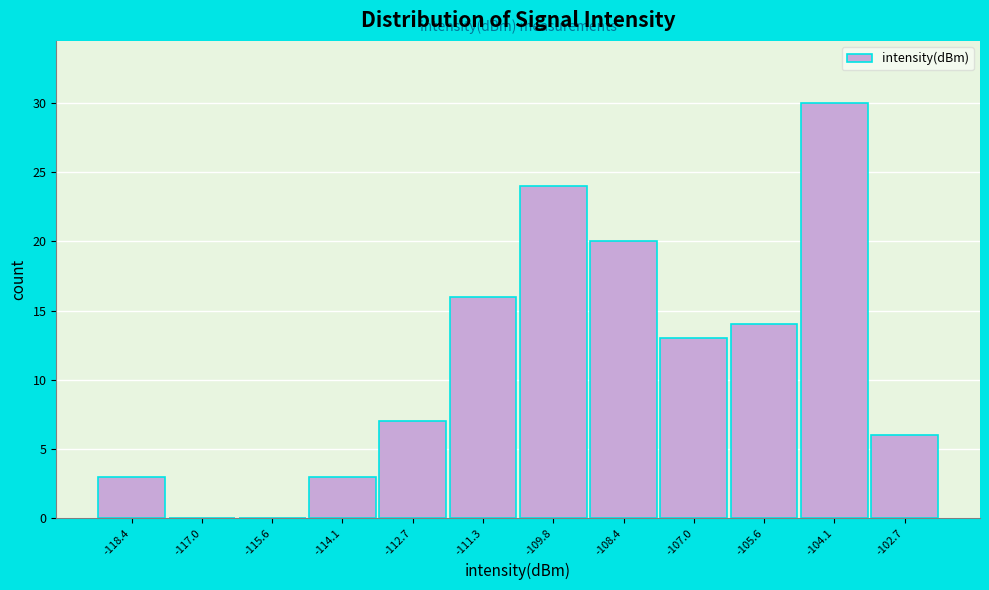

Reading left to right, what are all the values shown in this chart?

-118.4=3	-117.0=0	-115.6=0	-114.1=3	-112.7=7	-111.3=16	-109.8=24	-108.4=20	-107.0=13	-105.6=14	-104.1=30	-102.7=6